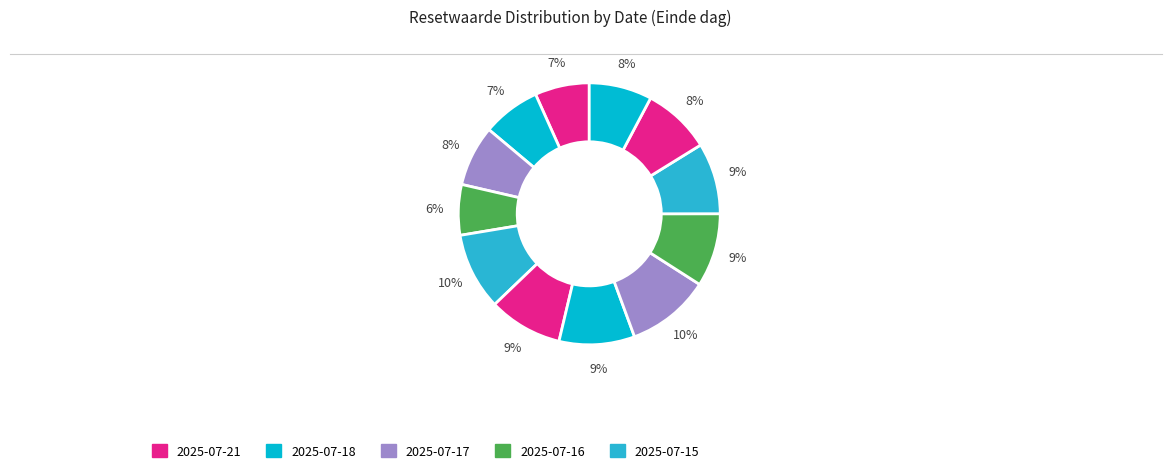

To the nearest percent, what is the difference between the largest and smallest slice percentages?

4%